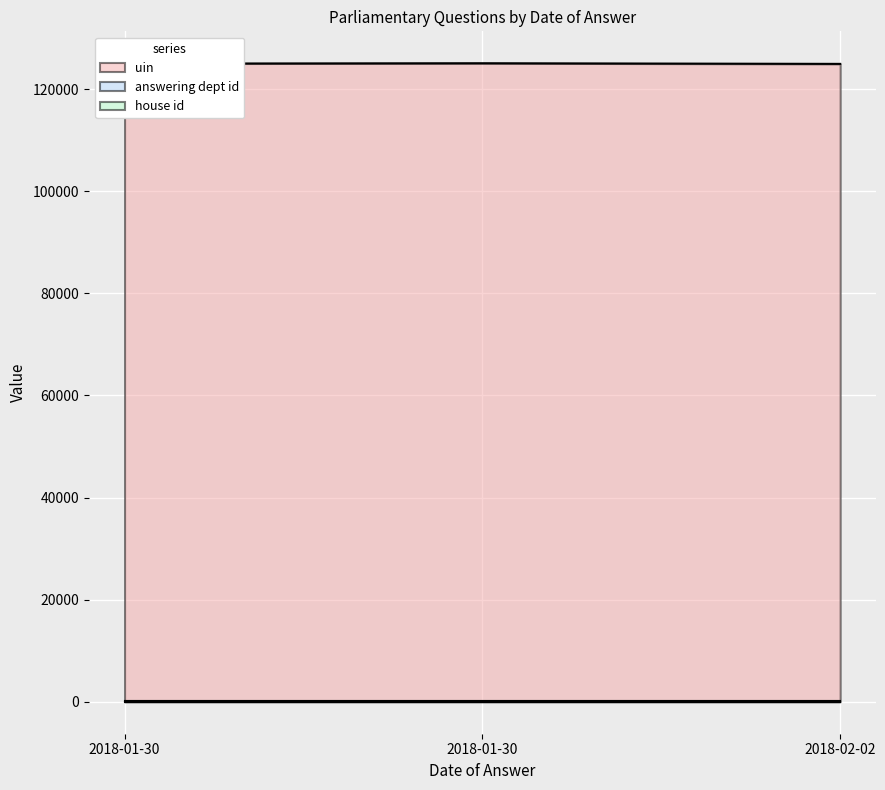

Between 2018-02-02 and 2018-01-30, which is larger?

2018-01-30